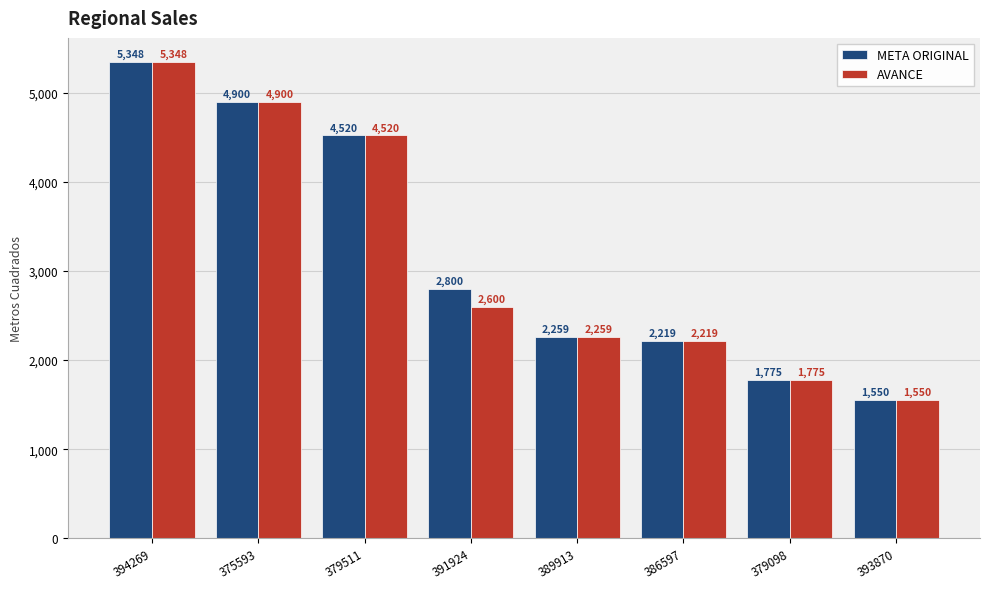

Where does the META ORIGINAL series first go above 2800?

394269